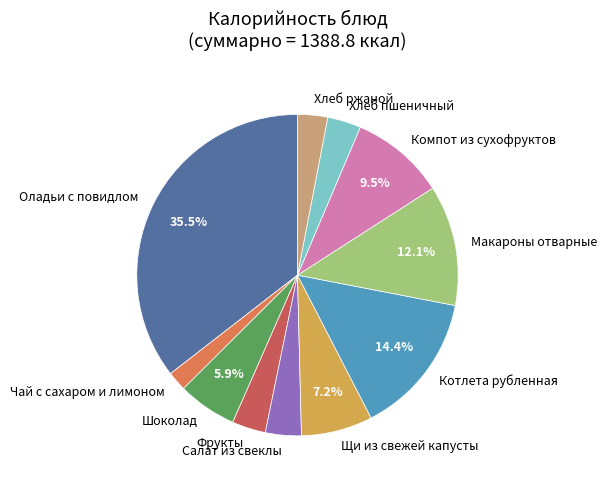

Count the number of slices in the pie.

11